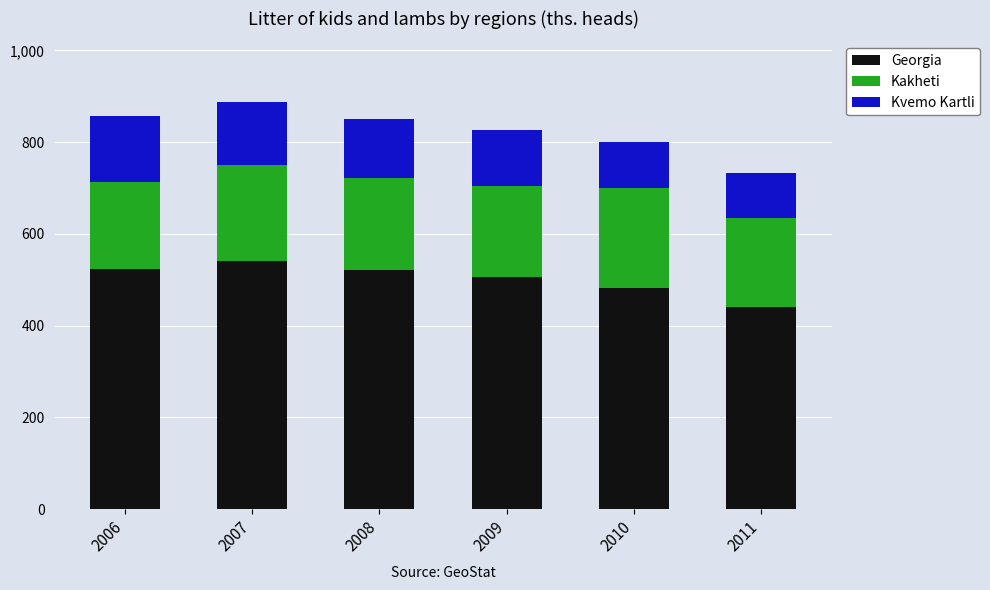

What is the sum of all Georgia values?

3015.8